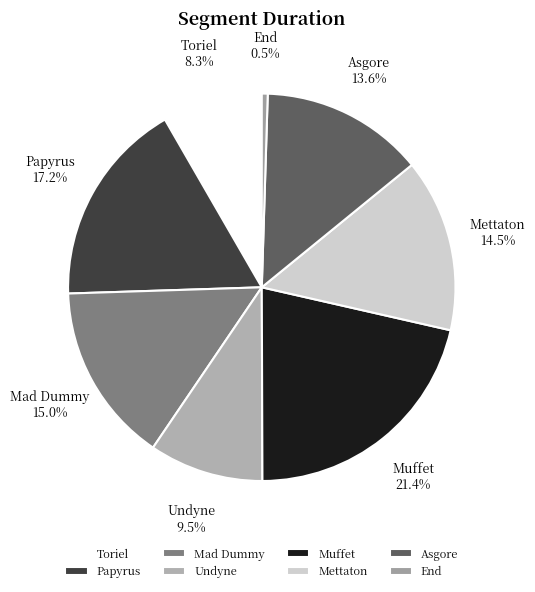

Is there a majority slice in this chart?

No